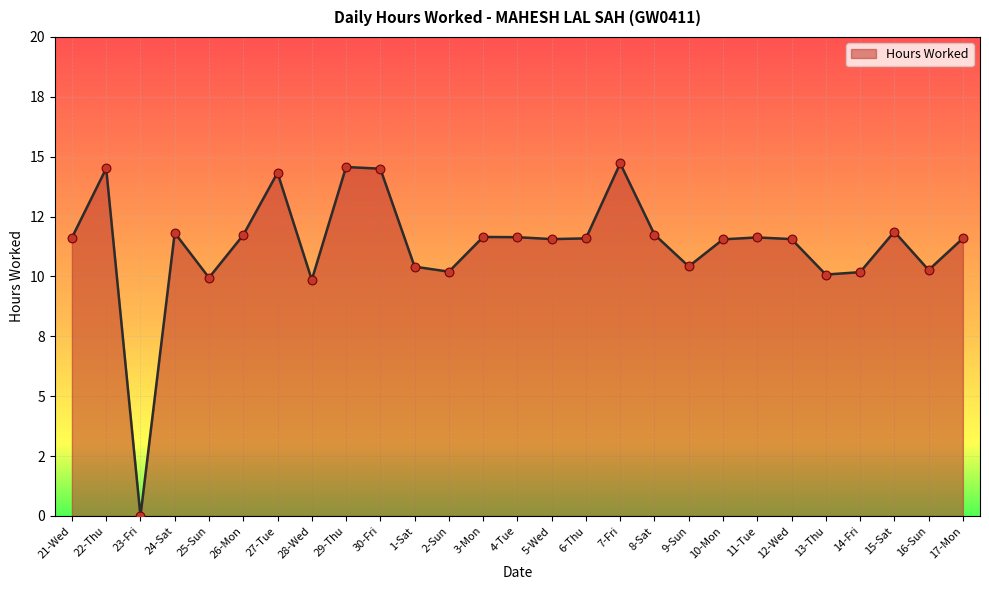

Approximately how many times larger is the value at 10-Mon compared to 25-Sun?

1.2